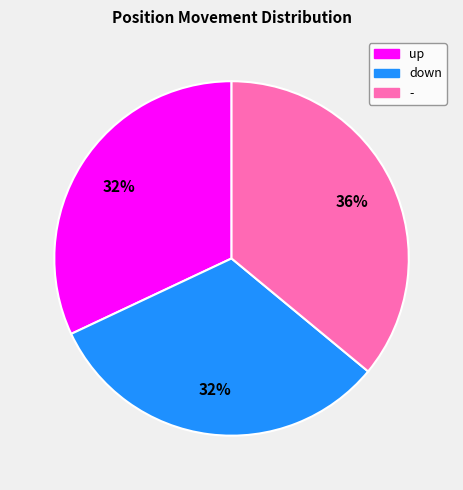

Does down represent more than half of the total?

No